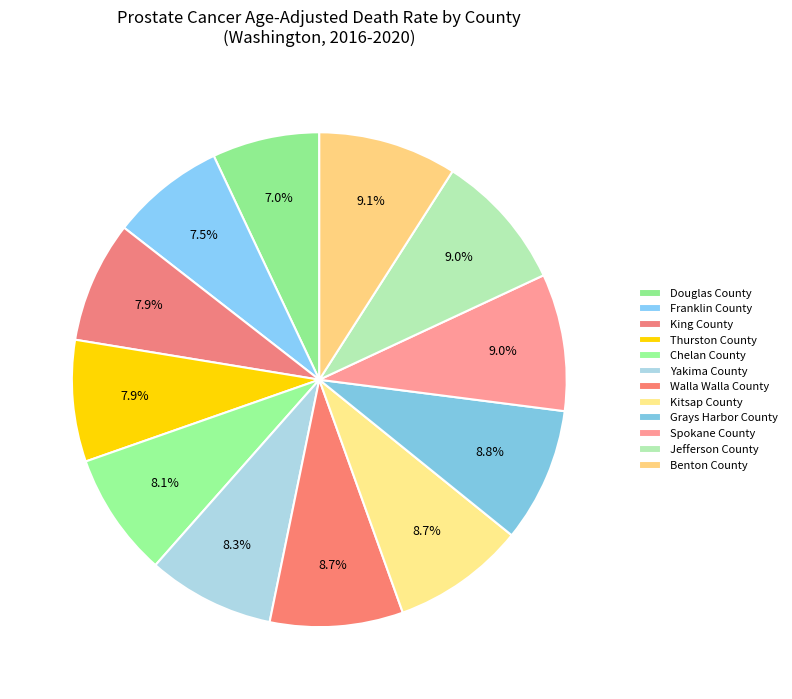

How many segments does this pie chart have?

12